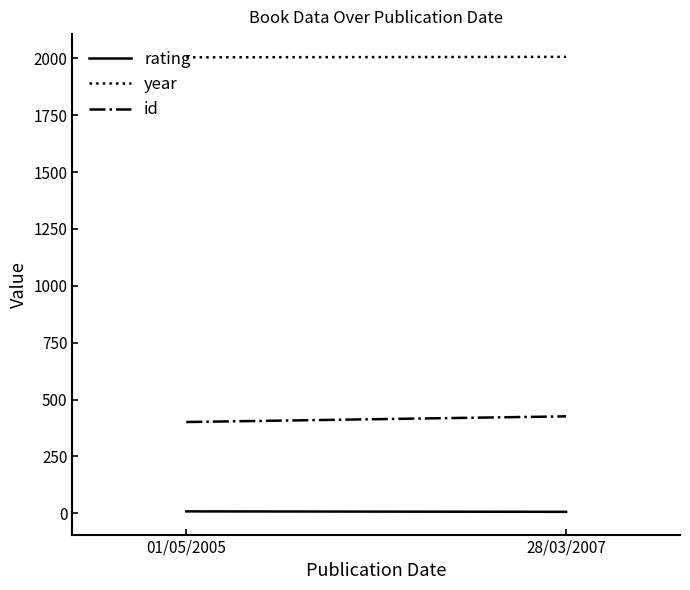

What is the value of the rating point at the 1st from the left?

8